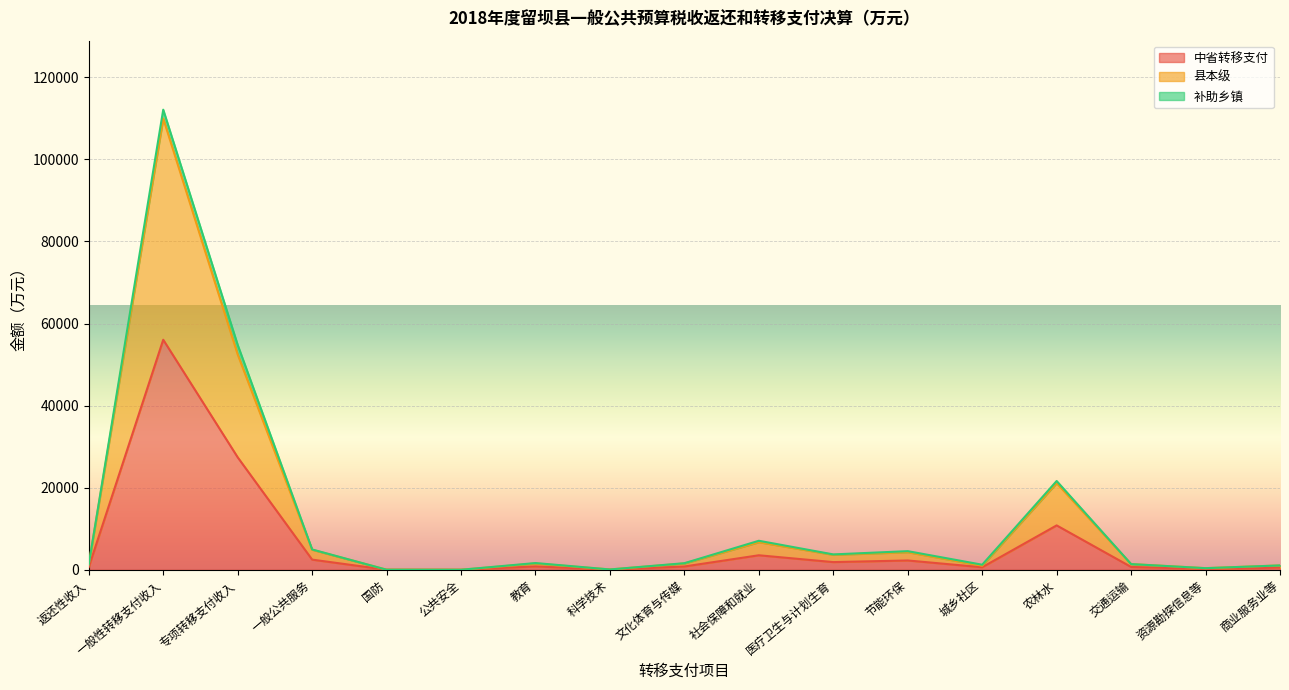

At which category is the sum across all series the highest?

一般性转移支付收入